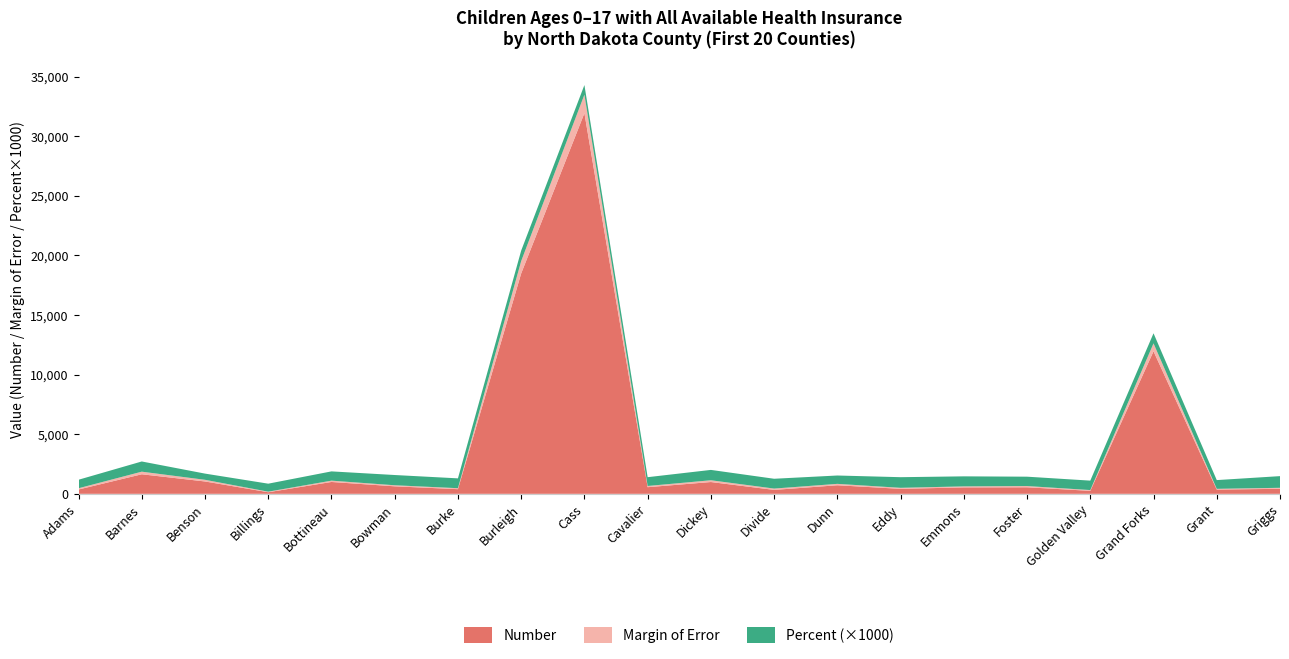

Reading left to right, transcribe all the data shown in this chart.

Number: Adams=361.0	Barnes=1639.0	Benson=1036.0	Billings=134.0	Bottineau=994.0	Bowman=629.0	Burke=390.0	Burleigh=18483.0	Cass=31926.0	Cavalier=556.0	Dickey=989.0	Divide=329.0	Dunn=718.0	Eddy=418.0	Emmons=538.0	Foster=548.0	Golden Valley=250.0	Grand Forks=11953.0	Grant=355.0	Griggs=420.0
Margin of Error: Adams=106.1	Barnes=218.5	Benson=139.9	Billings=46.7	Bottineau=110.5	Bowman=88.9	Burke=82.4	Burleigh=1036.2	Cass=1553.4	Cavalier=101.9	Dickey=148.4	Divide=111.6	Dunn=117.8	Eddy=86.0	Emmons=85.5	Foster=104.3	Golden Valley=65.2	Grand Forks=665.1	Grant=62.8	Griggs=84.6
Percent: Adams=0.7	Barnes=0.9	Benson=0.5	Billings=0.7	Bottineau=0.8	Bowman=0.9	Burke=0.8	Burleigh=0.9	Cass=0.8	Cavalier=0.7	Dickey=0.9	Divide=0.8	Dunn=0.7	Eddy=0.9	Emmons=0.8	Foster=0.8	Golden Valley=0.8	Grand Forks=0.8	Grant=0.7	Griggs=1.0